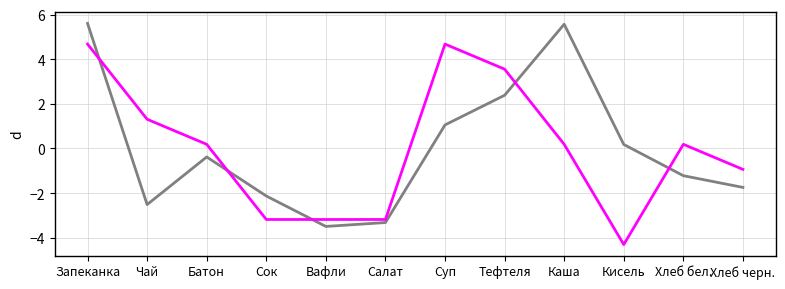

What is the minimum value shown in the chart?

-4.3